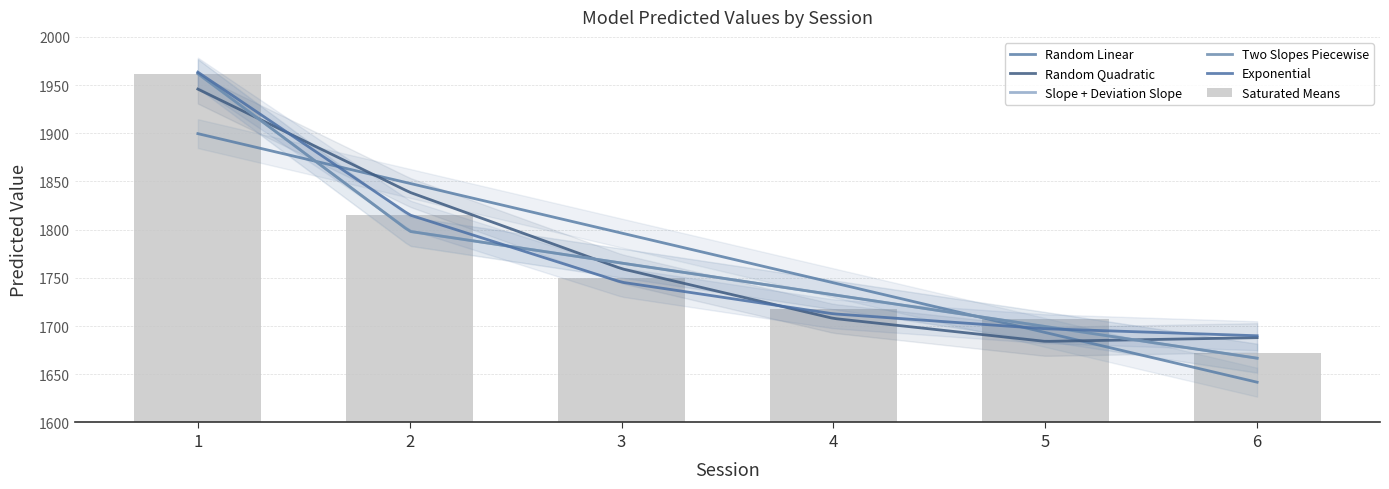

At which category is the sum across all series the highest?

1